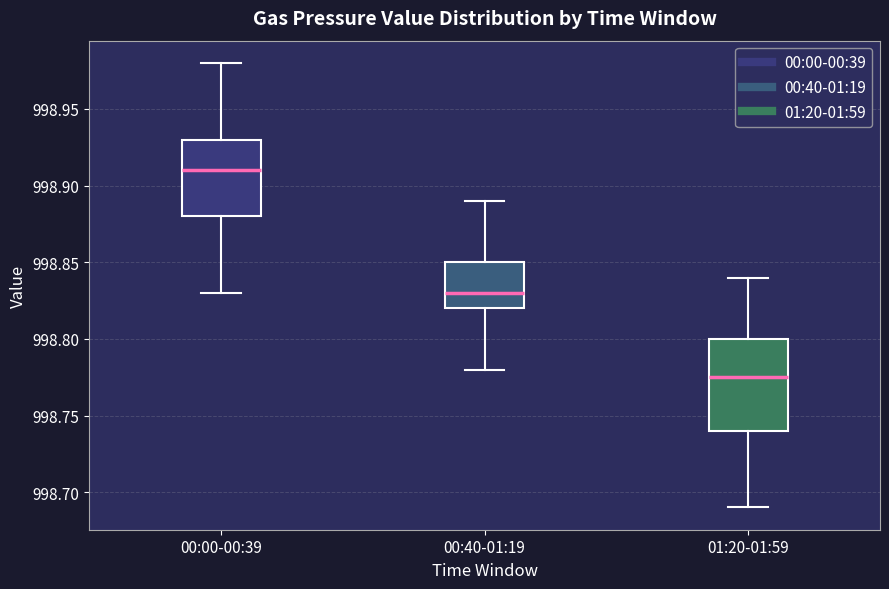

Where does the lower whisker of the box for 00:40-01:19 end on the y-axis? The values are not printed on the chart, so give them approximately, as read against the axis.

998.780